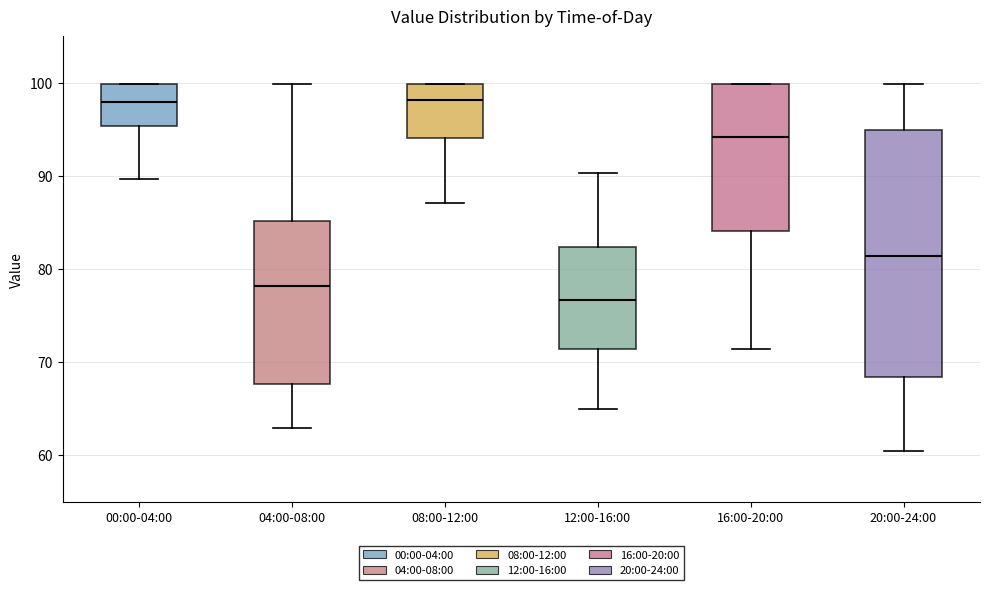

Where does the median line of the box for 16:00-20:00 sit on the y-axis? The values are not printed on the chart, so give them approximately, as read against the axis.

94